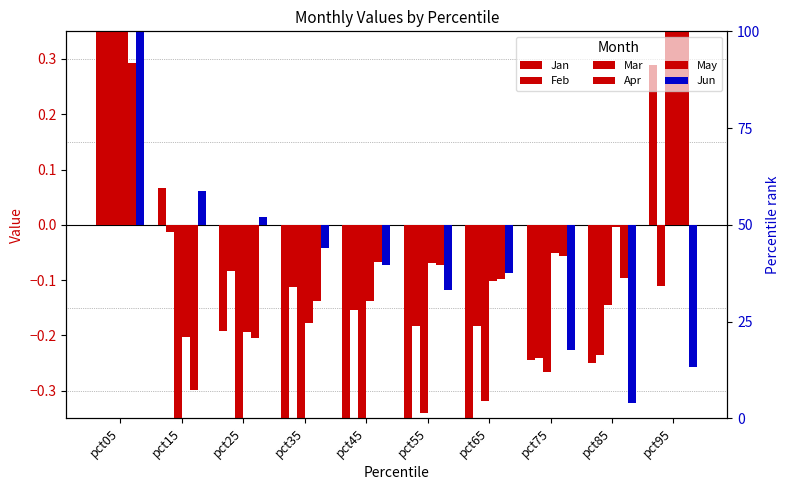

How many data points in Jan are above 0?

3